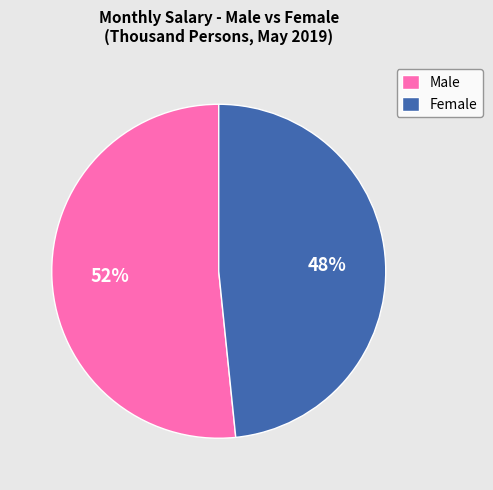

Do Female and Male together represent more than half of the pie?

Yes